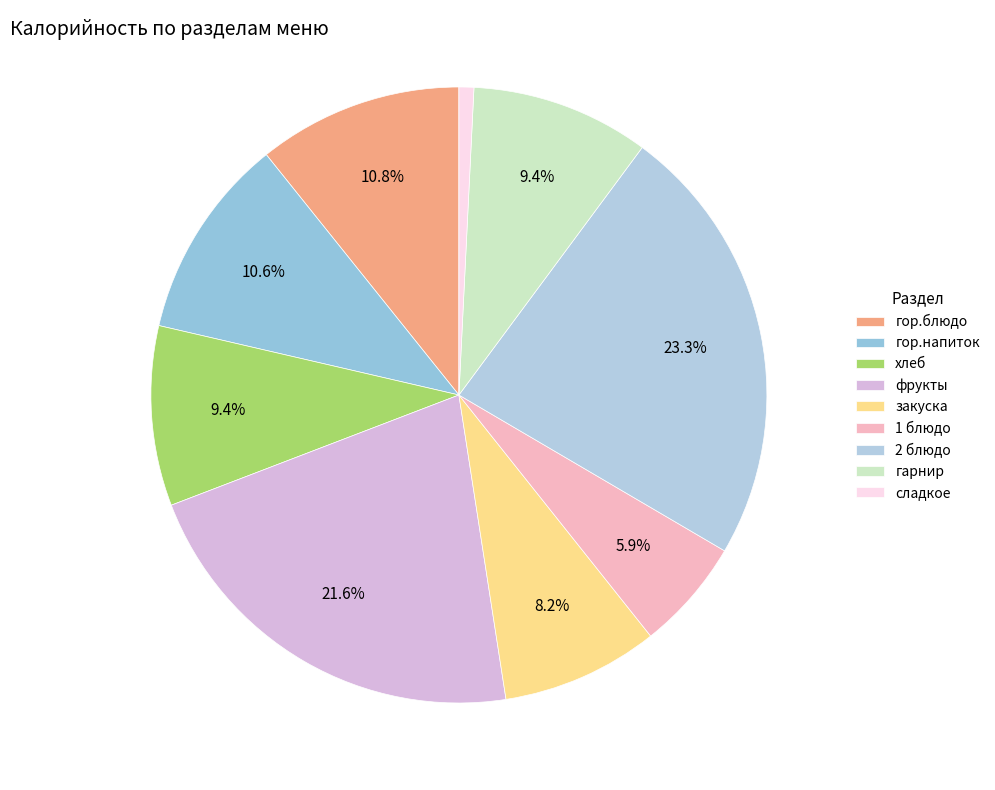

The фрукты slice represents 22% of the pie. True or false?

True